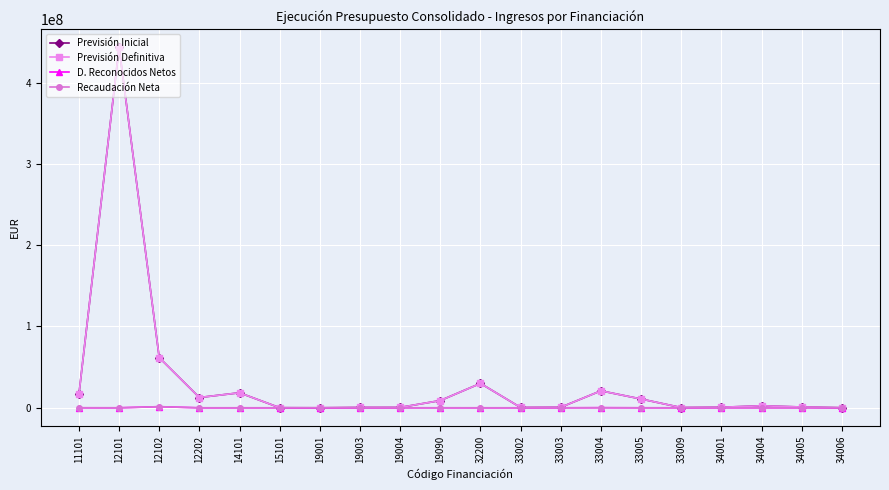

Does the chart have visible grid lines?

Yes